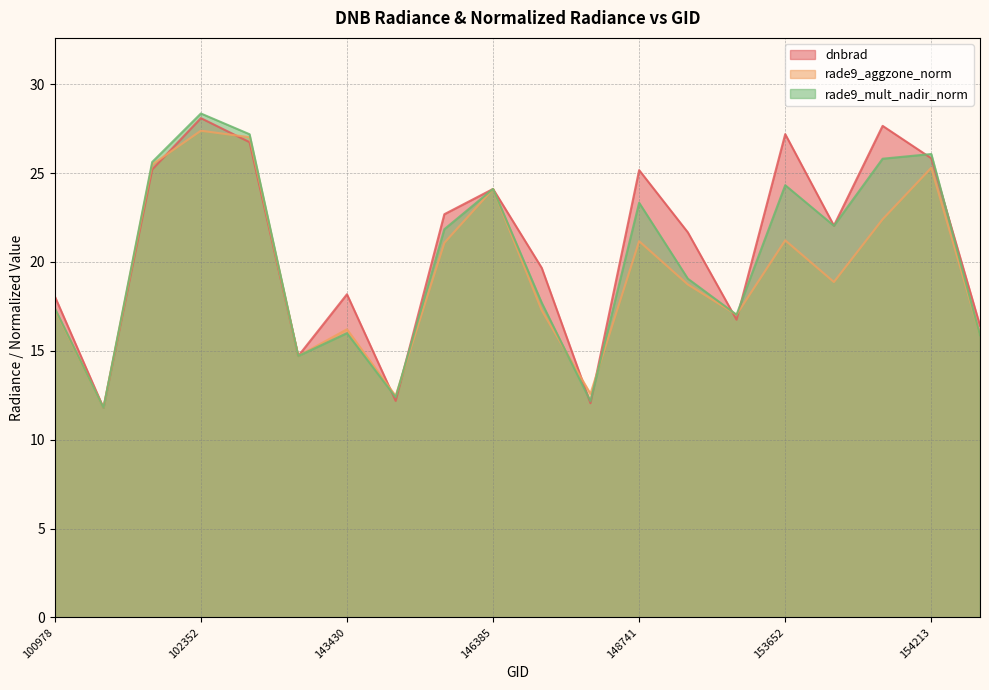

Reading left to right, extract all data points from this chart.

dnbrad: 18.1	11.8	25.2	28.1	26.7	14.7	18.2	12.2	22.7	24.1	19.7	12.1	25.2	21.7	16.8	27.2	22.0	27.7	25.8	16.4
rade9_aggzone_norm: 17.3	11.8	25.5	27.4	27.0	14.7	16.2	12.5	21.1	24.1	17.3	12.6	21.2	18.7	17.0	21.2	18.9	22.4	25.3	15.9
rade9_mult_nadir_norm: 17.4	11.8	25.6	28.3	27.2	14.7	16.0	12.4	21.8	24.1	17.7	12.2	23.3	19.1	17.0	24.3	22.0	25.8	26.1	15.9